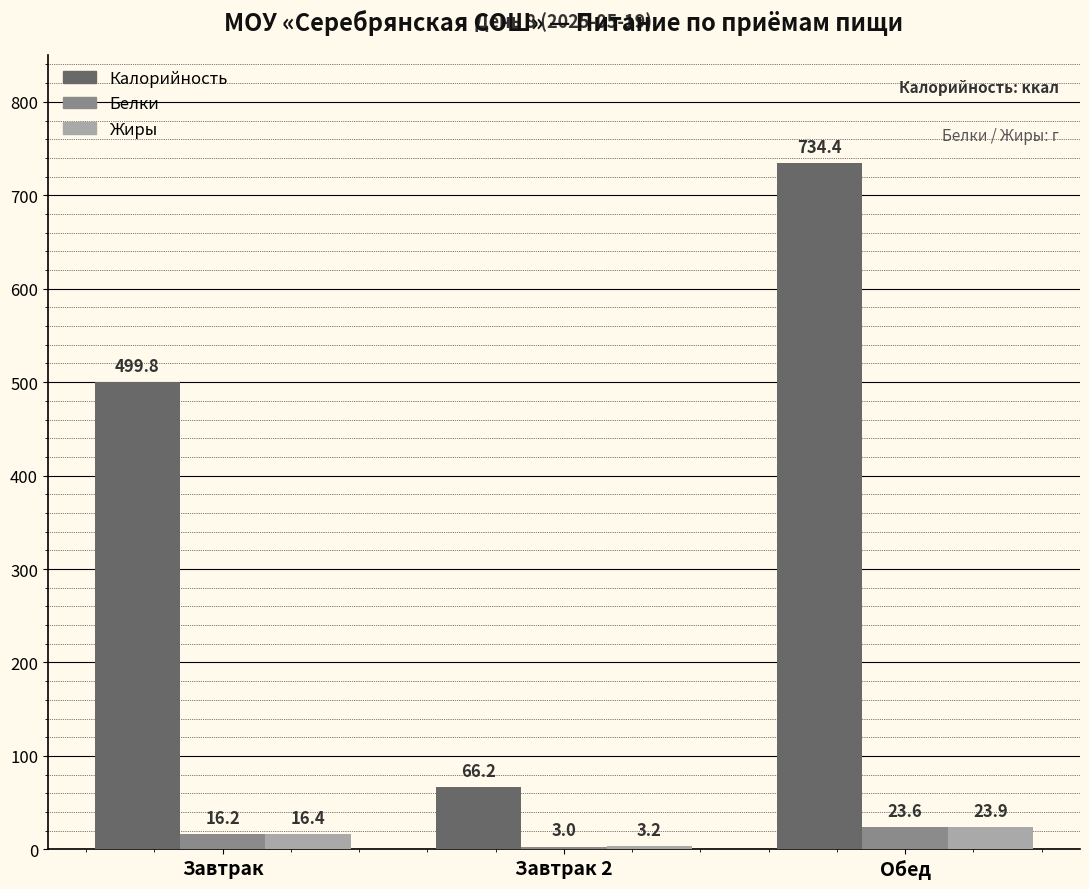

Count the number of data series in this chart.

3